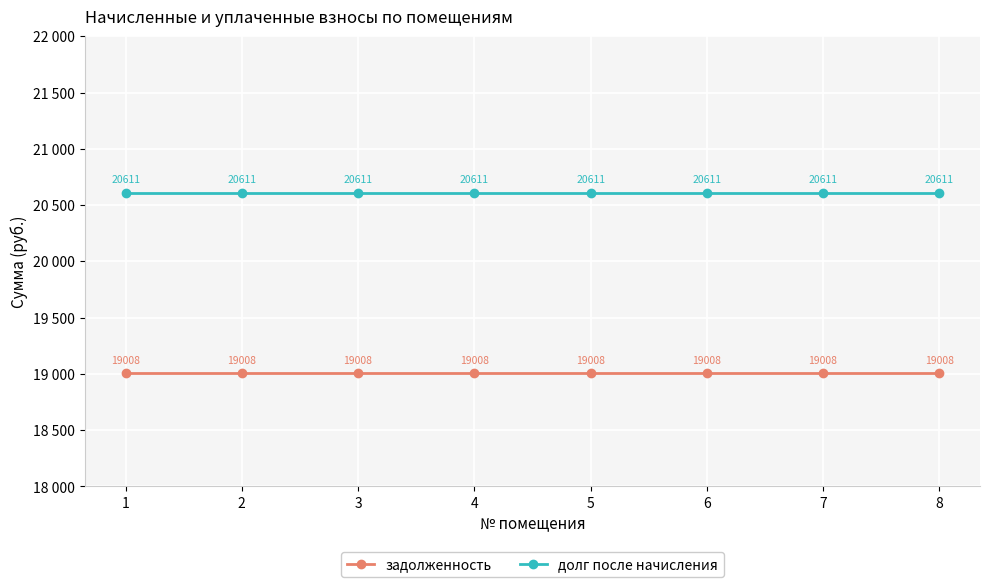

Is this an area chart (filled region under the line)?

No